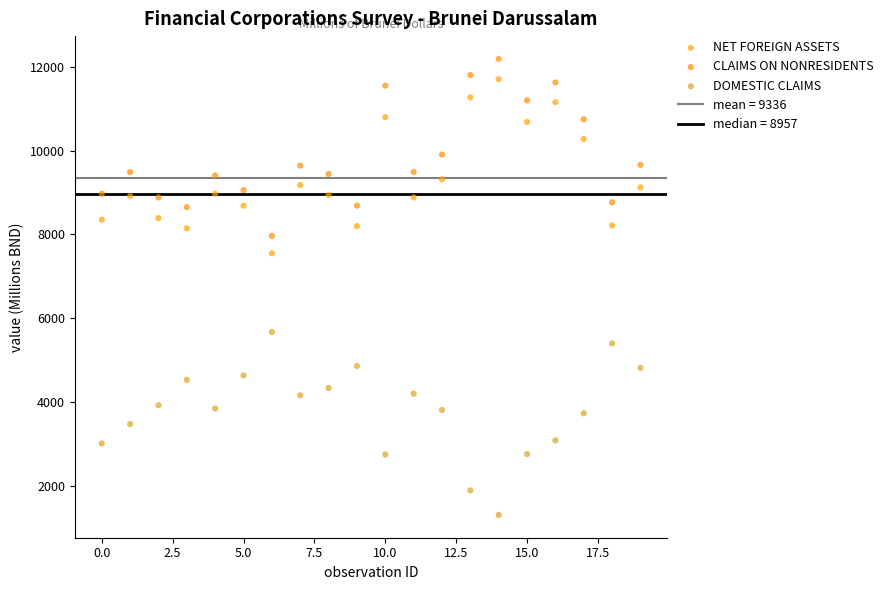

Across all series, what Y value is closest to 6745?

7547.4